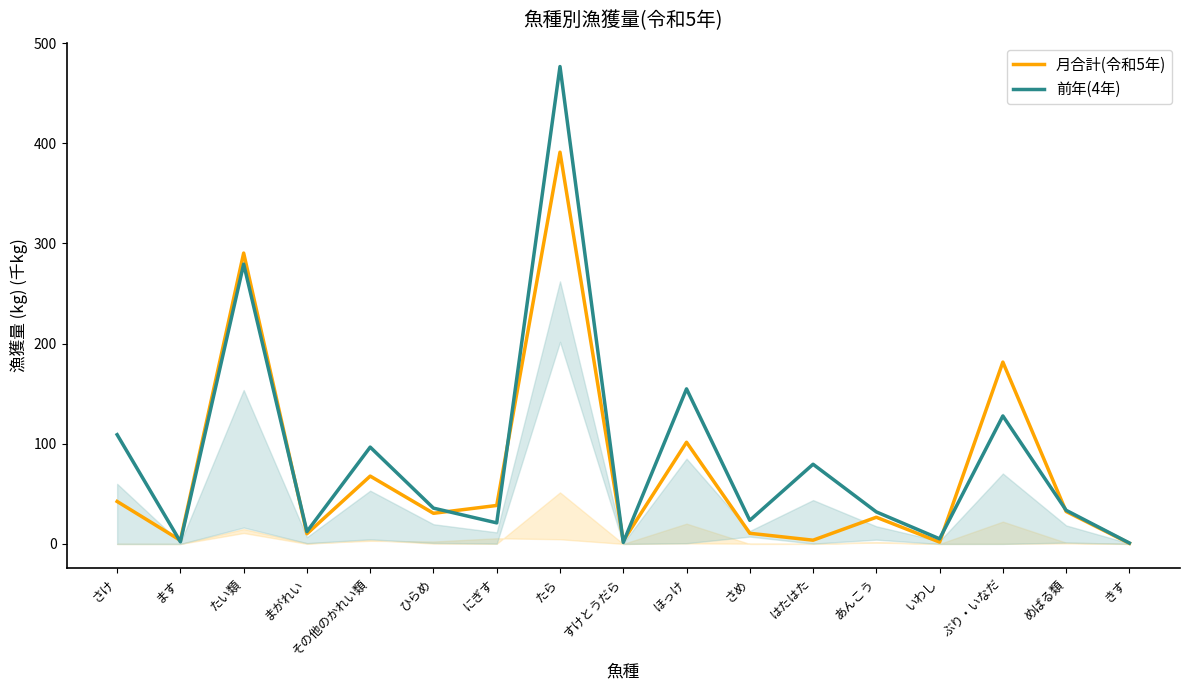

How many interior local peaks does the 前年(4年) series have?

6